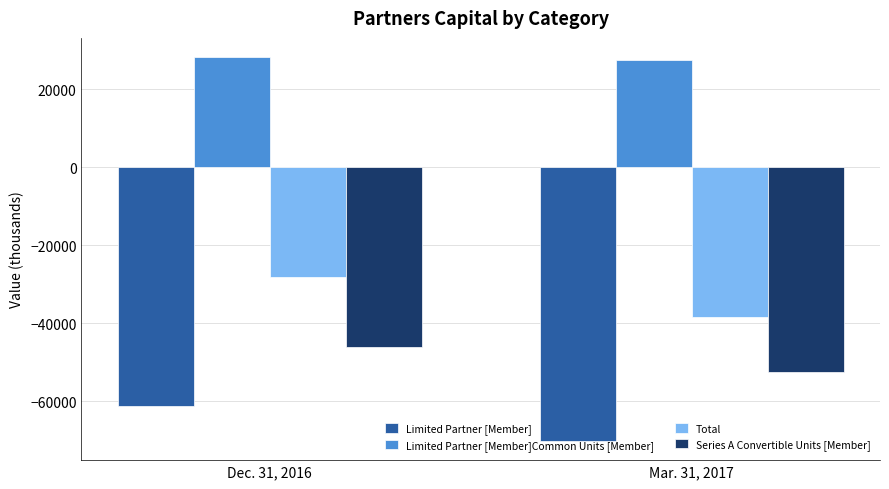

List the labels in order of Series A Convertible Units [Member] value, largest first.

Dec. 31, 2016, Mar. 31, 2017